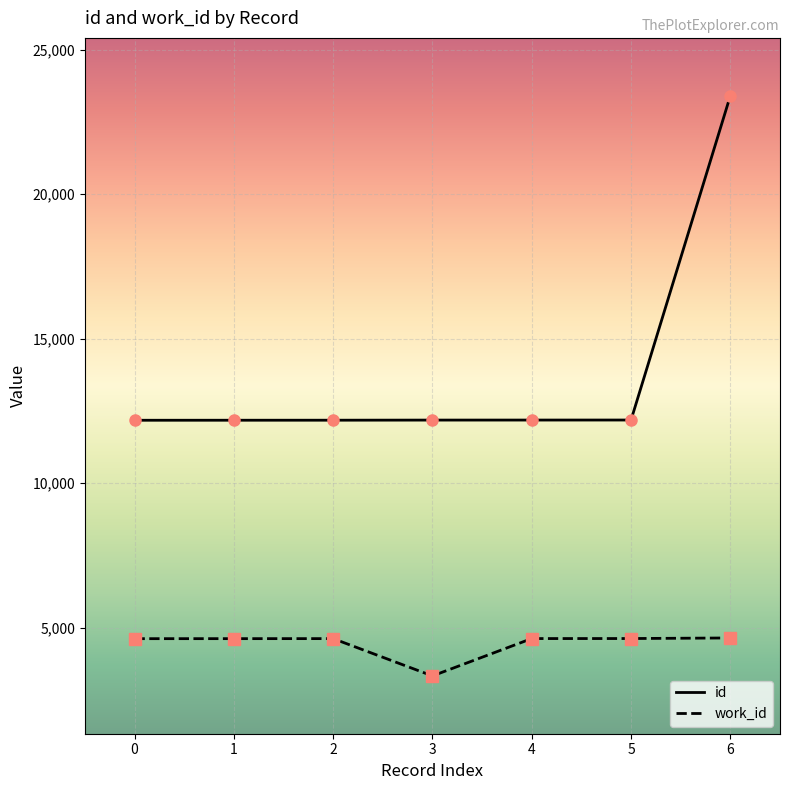

True or false: work_id has more than 2 points higher than both neighbors.

False